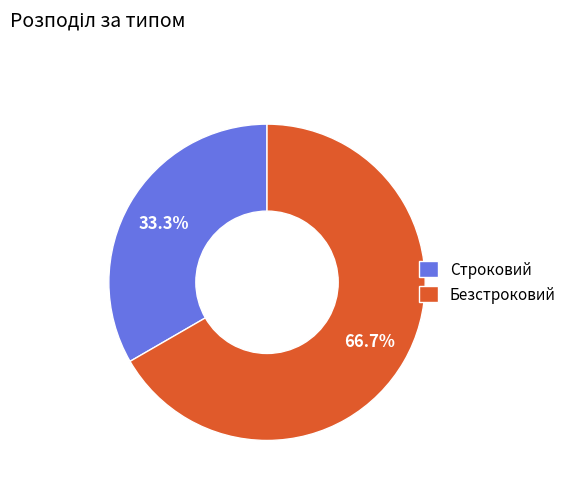

To the nearest percent, what is the difference between the largest and smallest slice percentages?

33%